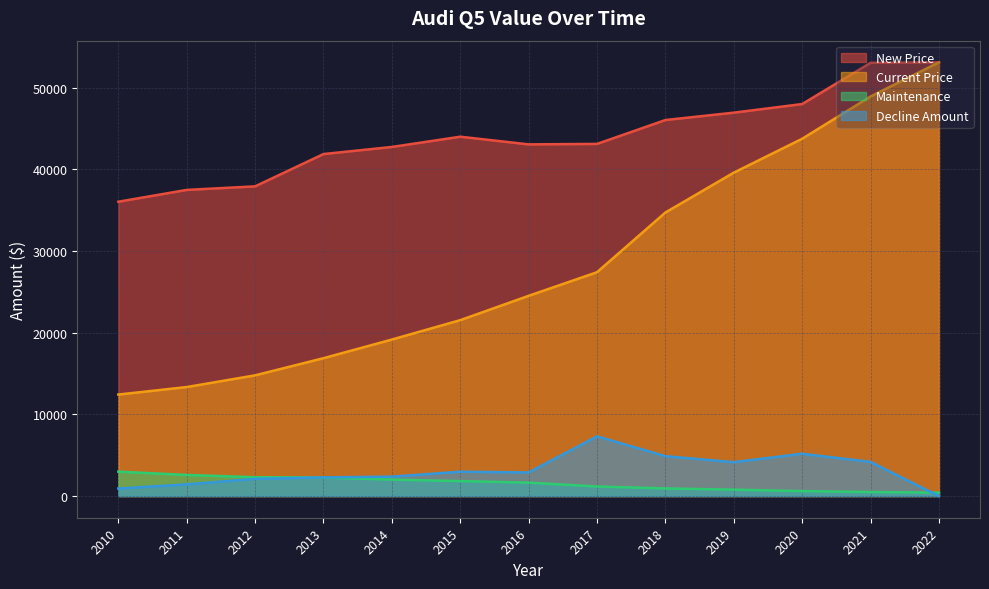

At which label does Current Price reach its minimum?

2010